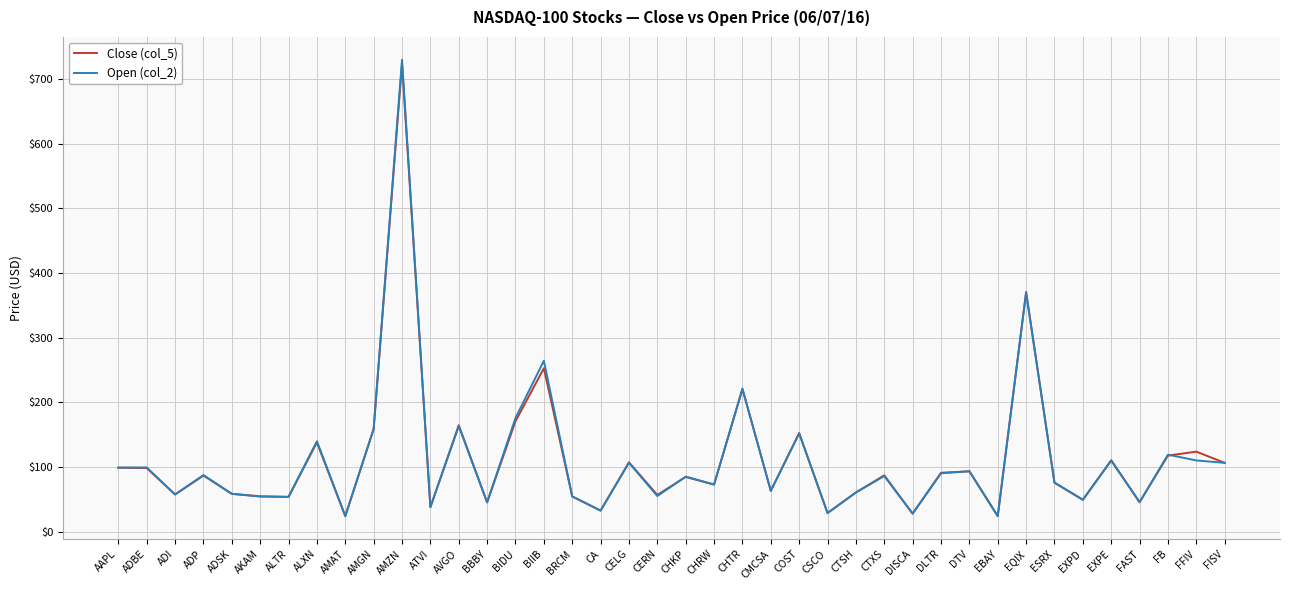

Between CMCSA and FFIV, which series saw the biggest shift?

Close (col_5)